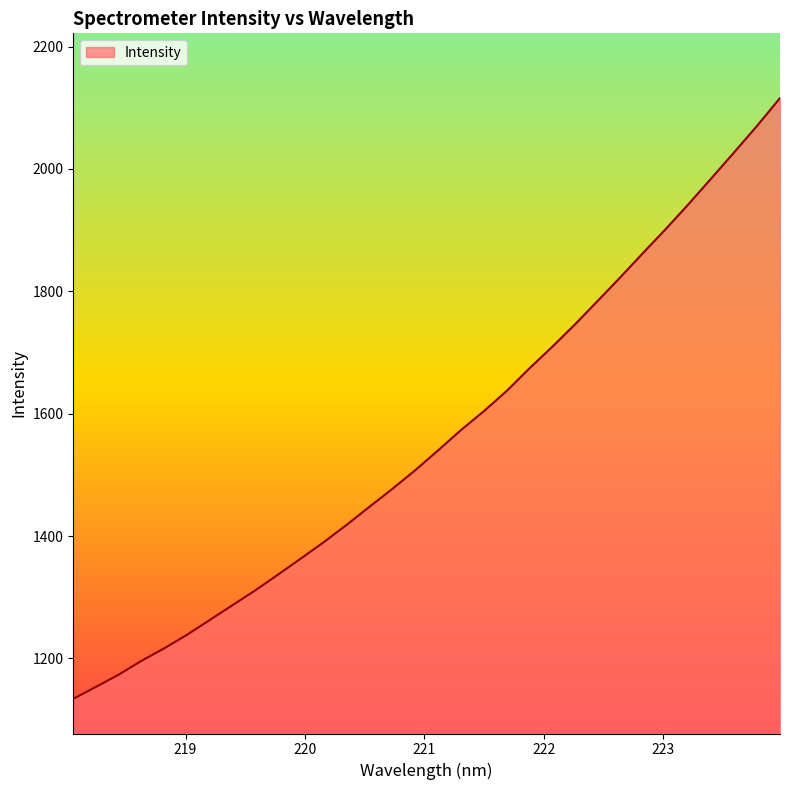

How many lines are shown in the chart?

1